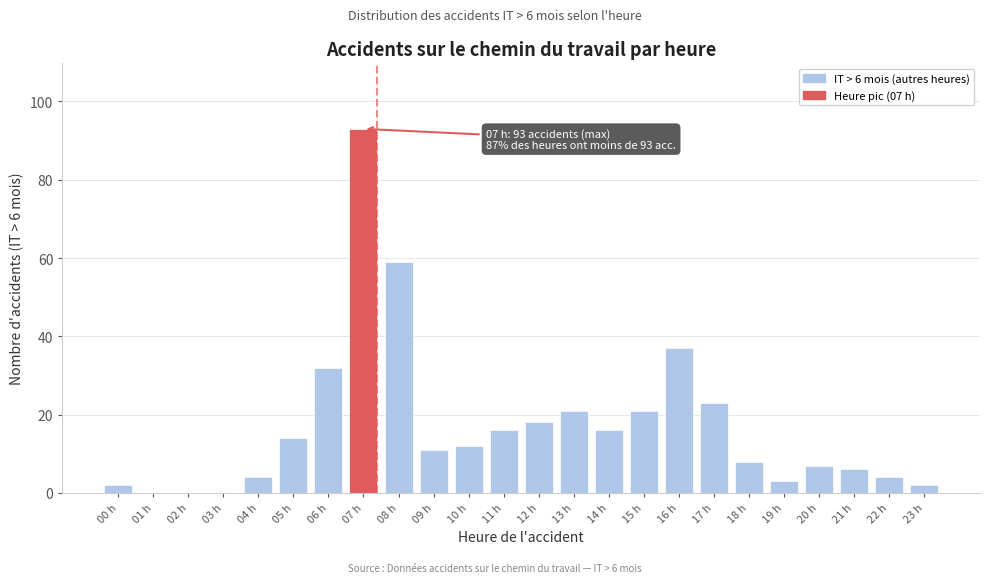

Reading left to right, extract all data points from this chart.

00 h=2	01 h=0	02 h=0	03 h=0	04 h=4	05 h=14	06 h=32	07 h=93	08 h=59	09 h=11	10 h=12	11 h=16	12 h=18	13 h=21	14 h=16	15 h=21	16 h=37	17 h=23	18 h=8	19 h=3	20 h=7	21 h=6	22 h=4	23 h=2